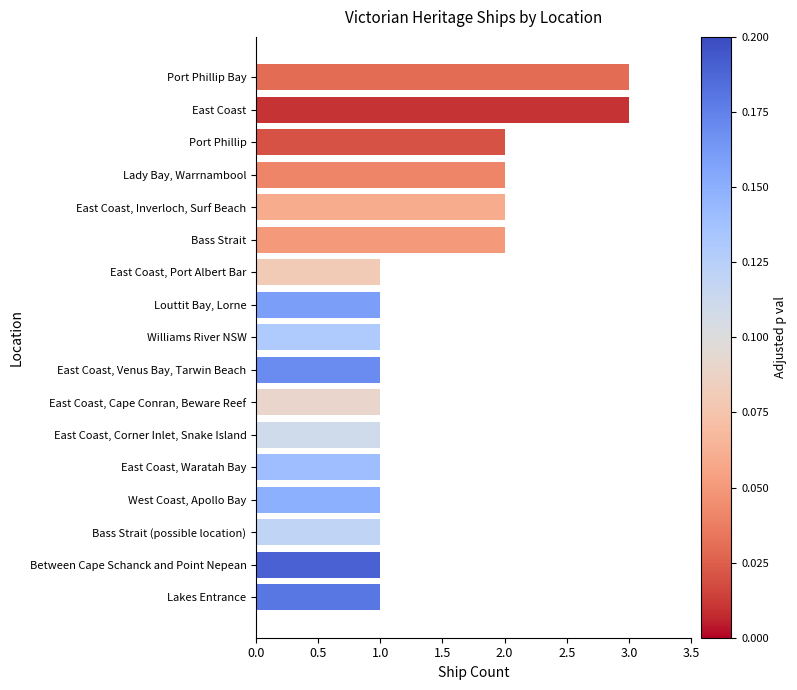

The value at Lakes Entrance is 0. True or false?

False